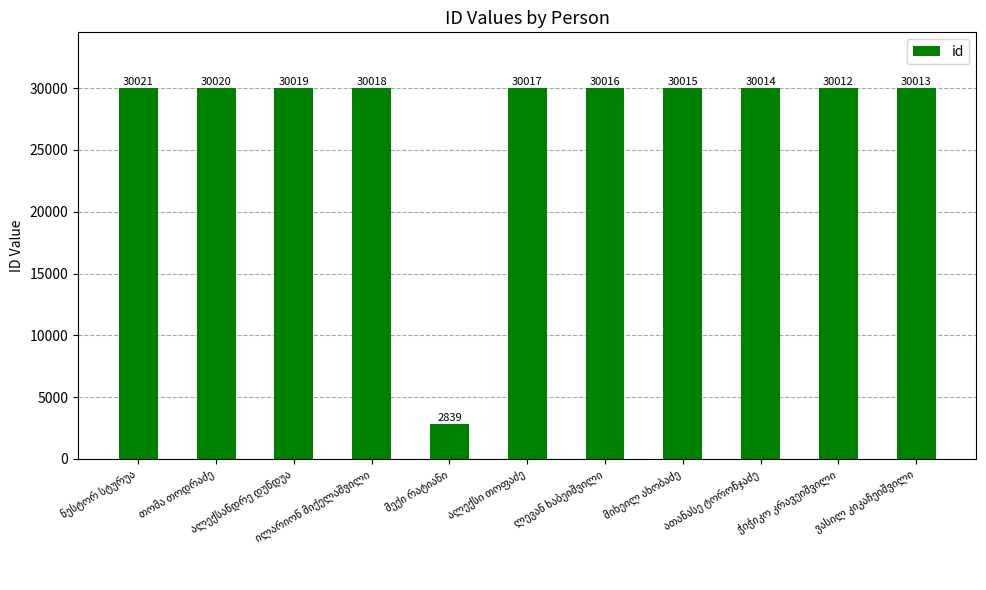

What is the greatest value displayed?

30021